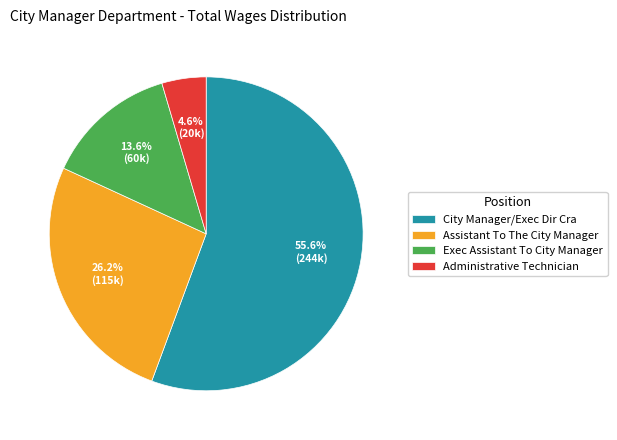

Which category has the biggest portion of the pie?

City Manager/Exec Dir Cra